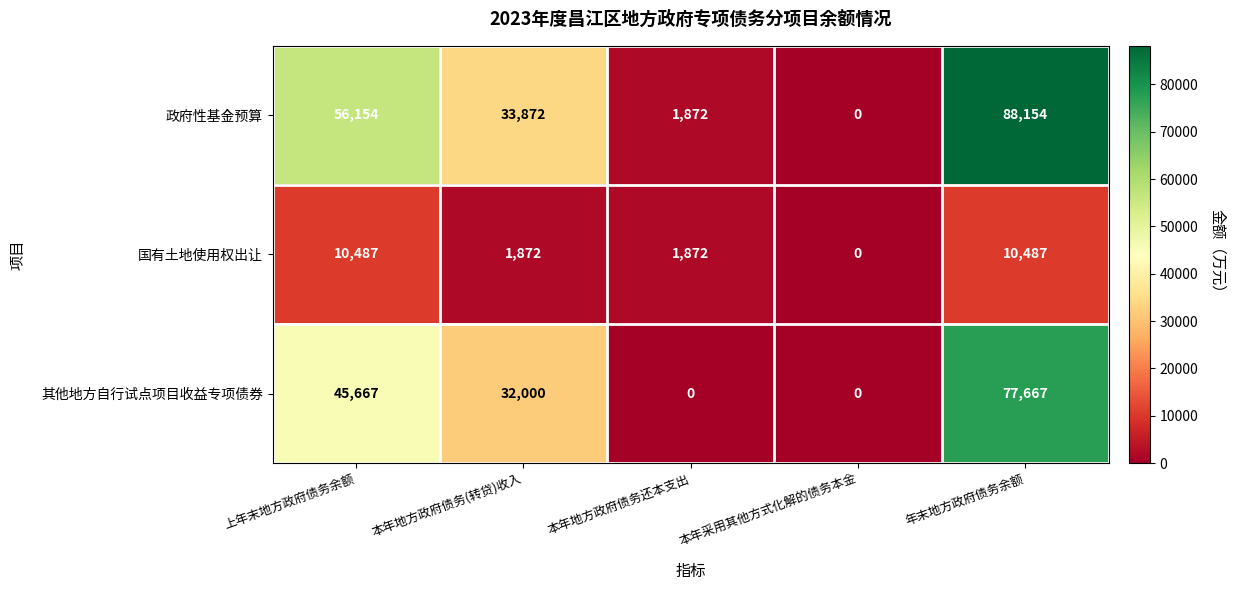

What is the sum of all 政府性基金预算 values?

180052